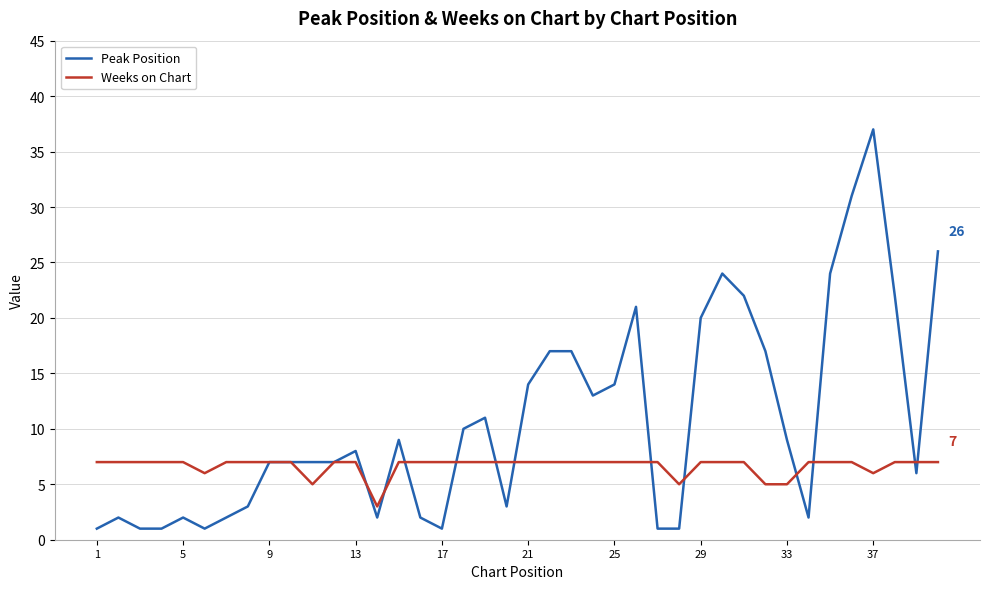

Reading left to right, transcribe all the data shown in this chart.

Peak Position: 1	2	1	1	2	1	2	3	7	7	7	7	8	2	9	2	1	10	11	3	14	17	17	13	14	21	1	1	20	24	22	17	9	2	24	31	37	22	6	26
Weeks on Chart: 7	7	7	7	7	6	7	7	7	7	5	7	7	3	7	7	7	7	7	7	7	7	7	7	7	7	7	5	7	7	7	5	5	7	7	7	6	7	7	7